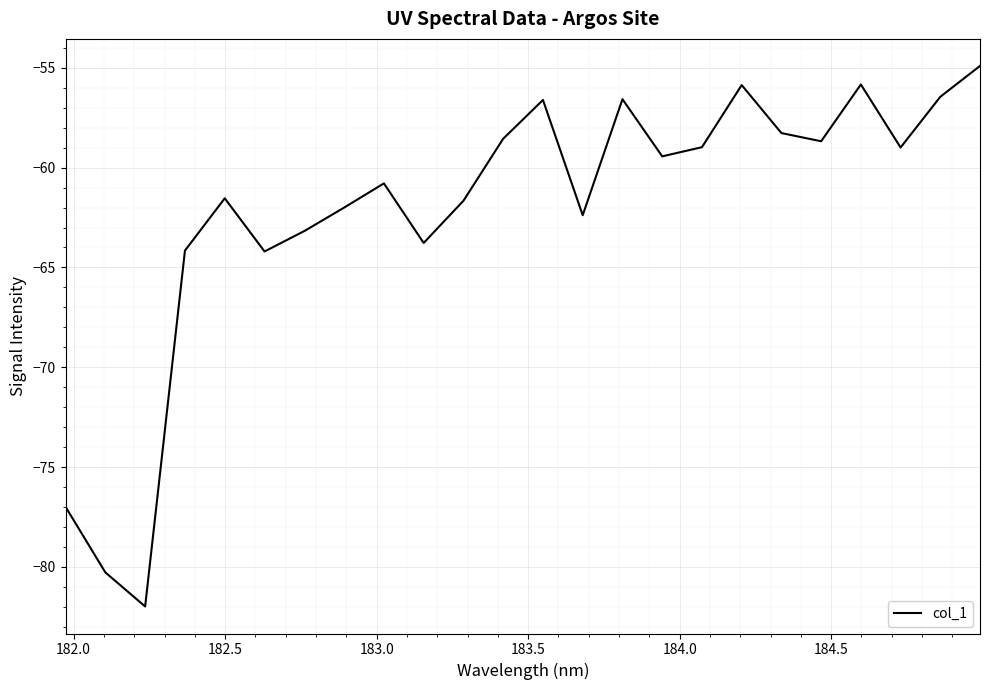

What is the difference between the maximum and minimum values?

27.1